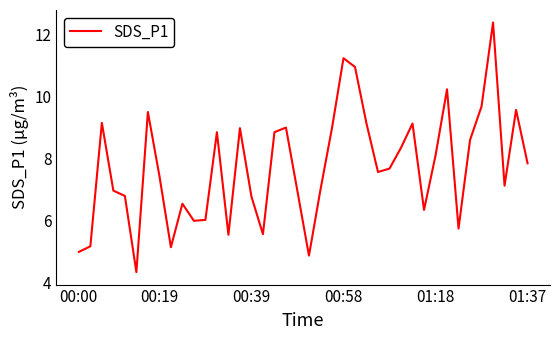

What is the difference between the maximum and minimum values?

8.0